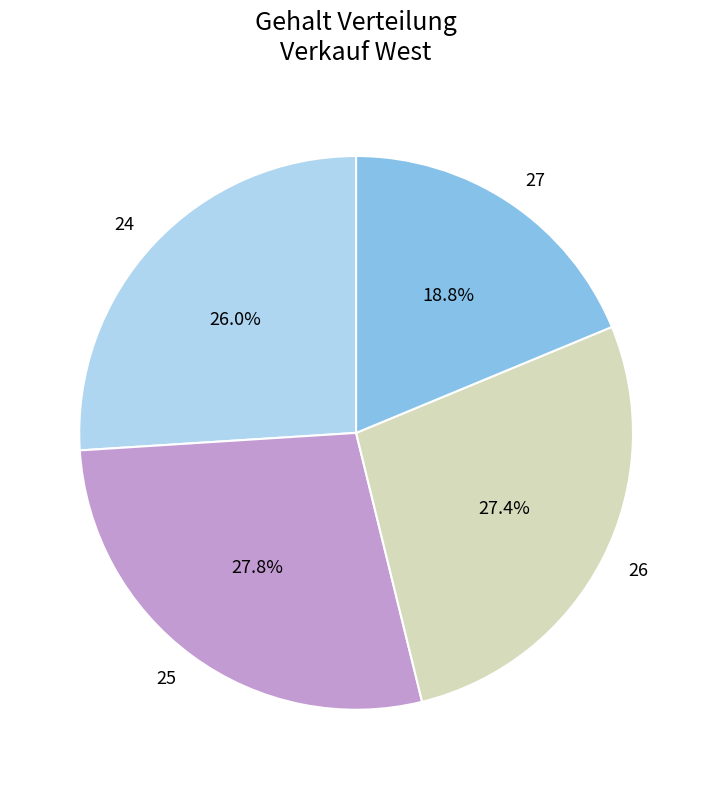

Which category has the smallest portion of the pie?

27